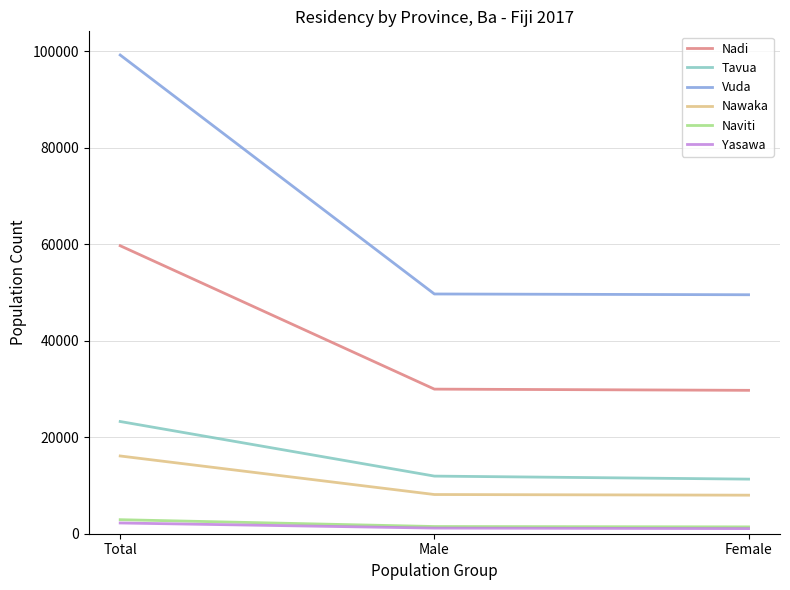

Is it true that Tavua equals 7060 at Male?

False